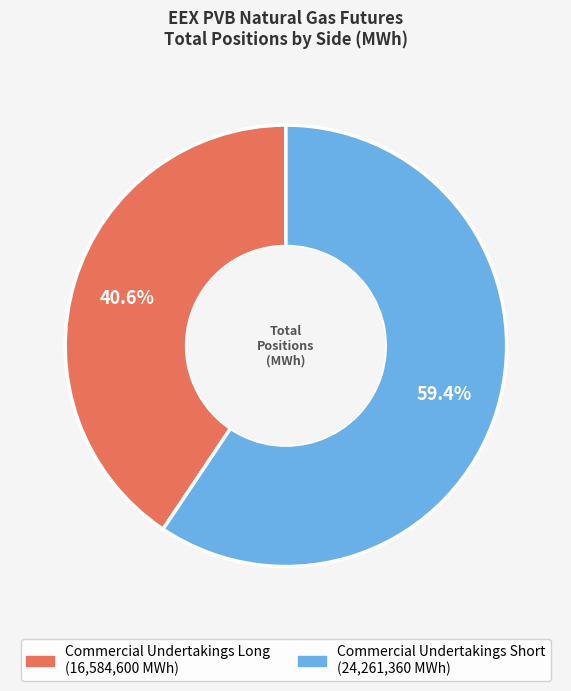

To the nearest percent, what portion does Commercial Undertakings Long represent?

41%